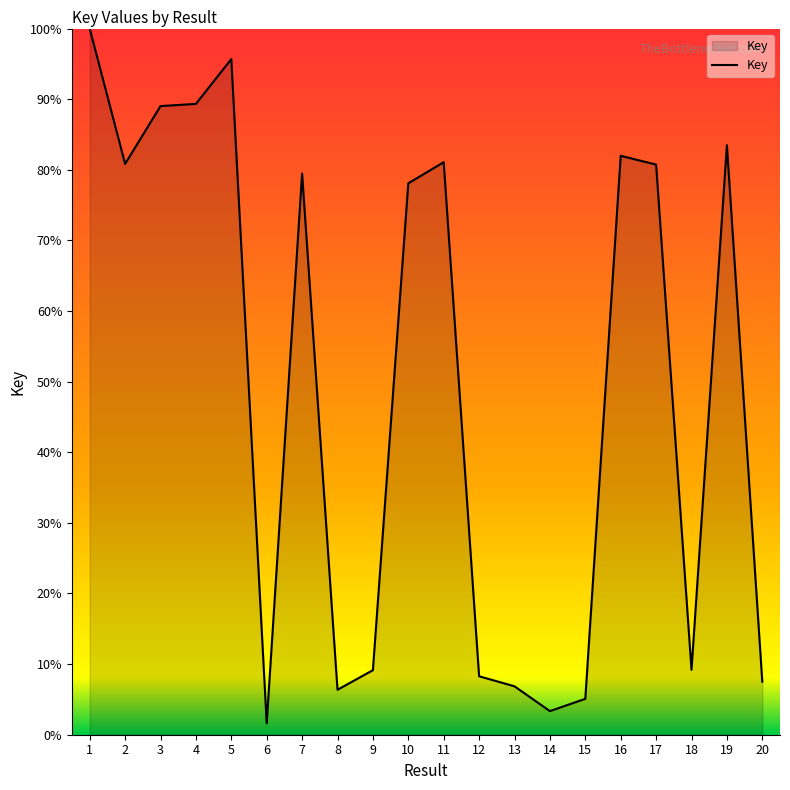

Which category has the lowest value across all series?

6